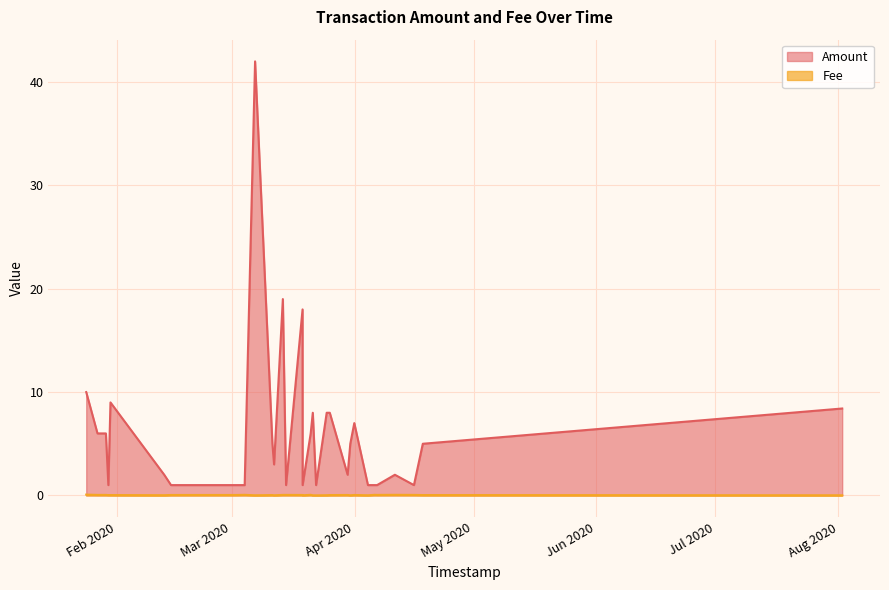

What is the average value of the Amount series?

6.0